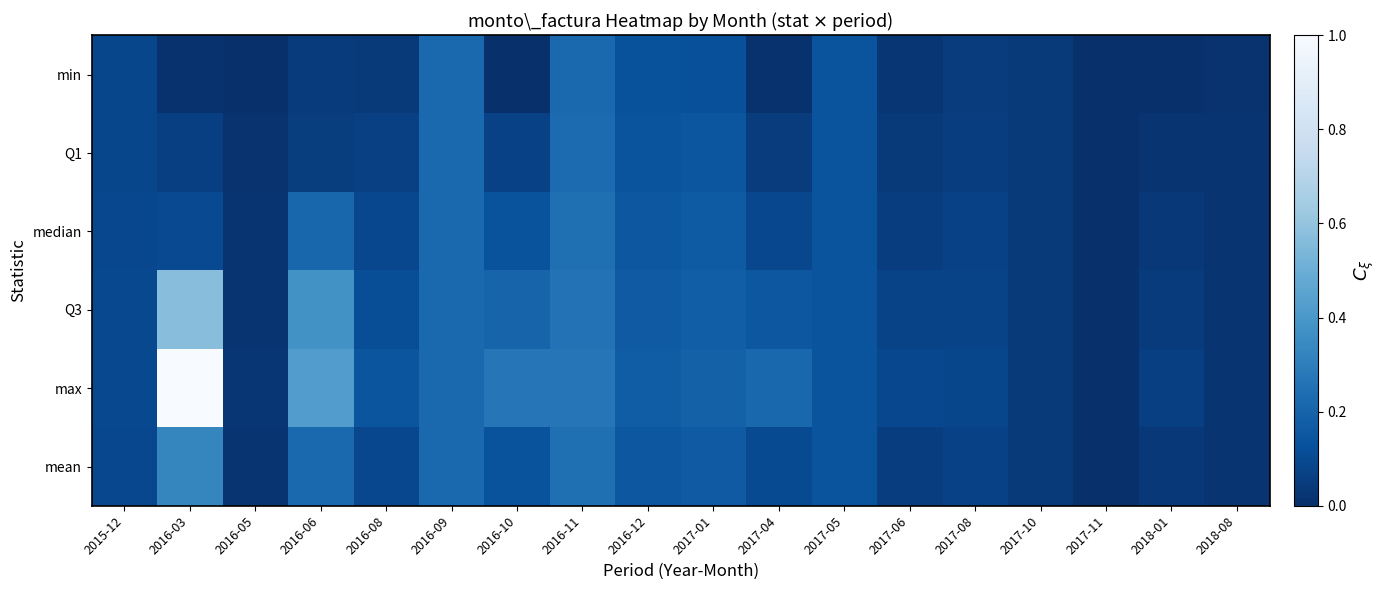

Reading left to right, transcribe all the data shown in this chart.

min: 2015-12=0.1	2016-03=0.0	2016-05=0.0	2016-06=0.0	2016-08=0.0	2016-09=0.2	2016-10=0.0	2016-11=0.2	2016-12=0.1	2017-01=0.1	2017-04=0.0	2017-05=0.1	2017-06=0.0	2017-08=0.0	2017-10=0.0	2017-11=0.0	2018-01=0.0	2018-08=0.0
Q1: 2015-12=0.1	2016-03=0.1	2016-05=0.0	2016-06=0.1	2016-08=0.1	2016-09=0.2	2016-10=0.1	2016-11=0.2	2016-12=0.1	2017-01=0.1	2017-04=0.1	2017-05=0.1	2017-06=0.0	2017-08=0.1	2017-10=0.0	2017-11=0.0	2018-01=0.0	2018-08=0.0
median: 2015-12=0.1	2016-03=0.1	2016-05=0.0	2016-06=0.2	2016-08=0.1	2016-09=0.2	2016-10=0.1	2016-11=0.2	2016-12=0.2	2017-01=0.2	2017-04=0.1	2017-05=0.1	2017-06=0.1	2017-08=0.1	2017-10=0.0	2017-11=0.0	2018-01=0.0	2018-08=0.0
Q3: 2015-12=0.1	2016-03=0.6	2016-05=0.0	2016-06=0.4	2016-08=0.1	2016-09=0.2	2016-10=0.2	2016-11=0.3	2016-12=0.2	2017-01=0.2	2017-04=0.2	2017-05=0.1	2017-06=0.1	2017-08=0.1	2017-10=0.0	2017-11=0.0	2018-01=0.0	2018-08=0.0
max: 2015-12=0.1	2016-03=1.0	2016-05=0.0	2016-06=0.4	2016-08=0.1	2016-09=0.2	2016-10=0.3	2016-11=0.3	2016-12=0.2	2017-01=0.2	2017-04=0.2	2017-05=0.1	2017-06=0.1	2017-08=0.1	2017-10=0.0	2017-11=0.0	2018-01=0.1	2018-08=0.0
mean: 2015-12=0.1	2016-03=0.3	2016-05=0.0	2016-06=0.2	2016-08=0.1	2016-09=0.2	2016-10=0.1	2016-11=0.2	2016-12=0.2	2017-01=0.2	2017-04=0.1	2017-05=0.1	2017-06=0.1	2017-08=0.1	2017-10=0.0	2017-11=0.0	2018-01=0.0	2018-08=0.0